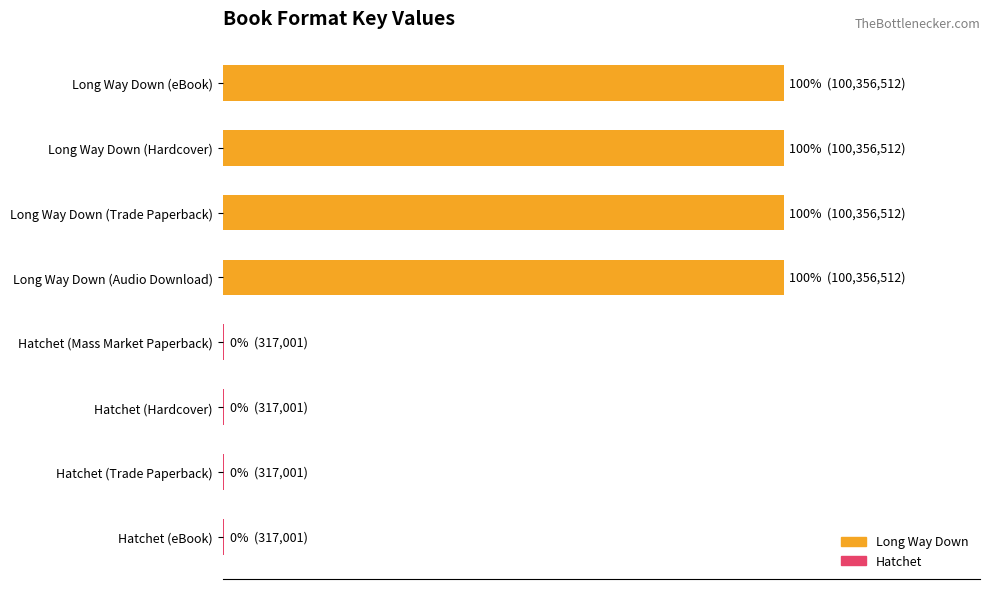

What is the sum of all values?

402694052